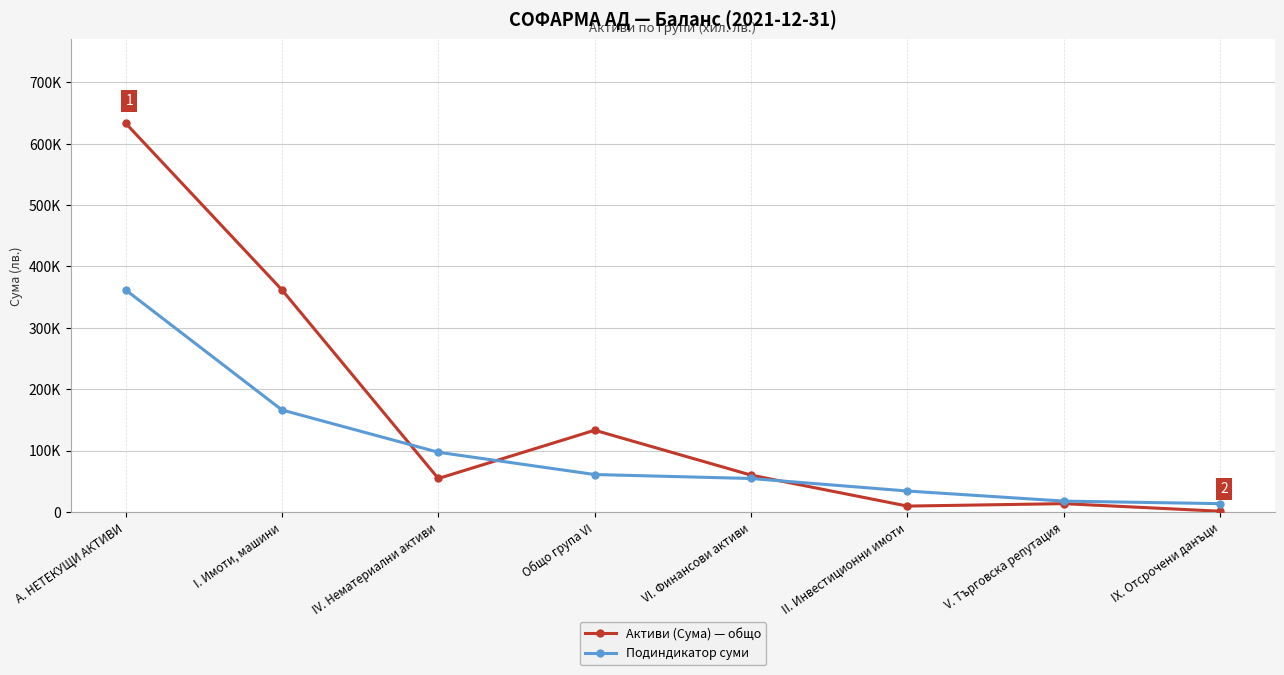

How many lines are shown in the chart?

2